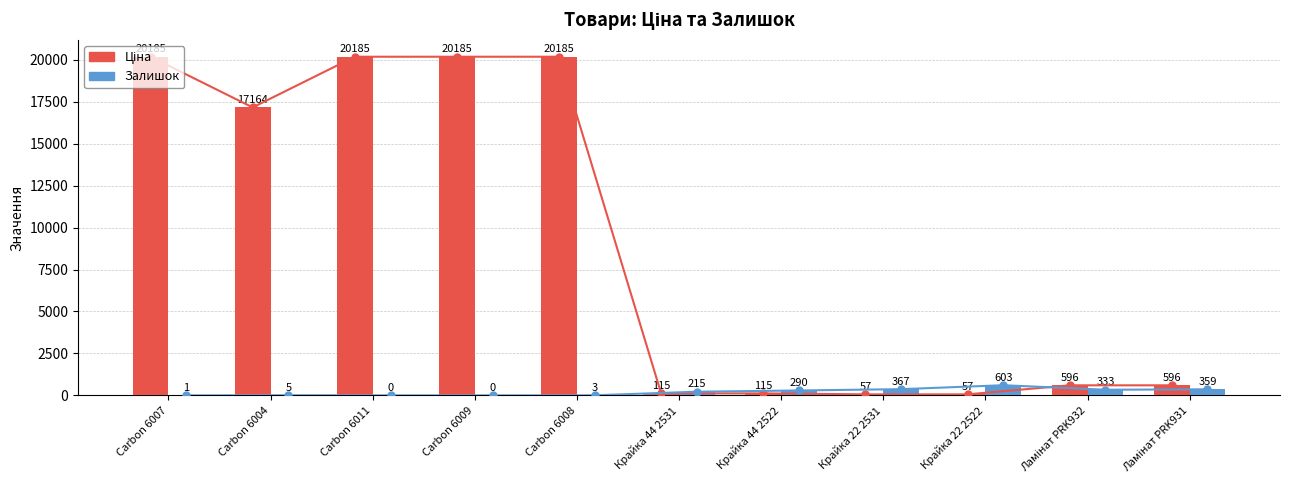

Reading right to left, transcribe all the data shown in this chart.

Ціна (лінія): 596.5	596.5	57.7	57.7	115.4	115.4	20186.0	20186.0	20186.0	17165.0	20186.0
Залишок (лінія): 359.0	333.0	603.0	367.0	290.0	215.0	3.0	0.0	0.0	5.0	1.0
Ціна: 596.5	596.5	57.7	57.7	115.4	115.4	20186.0	20186.0	20186.0	17165.0	20186.0
Залишок: 359.0	333.0	603.0	367.0	290.0	215.0	3.0	0.0	0.0	5.0	1.0